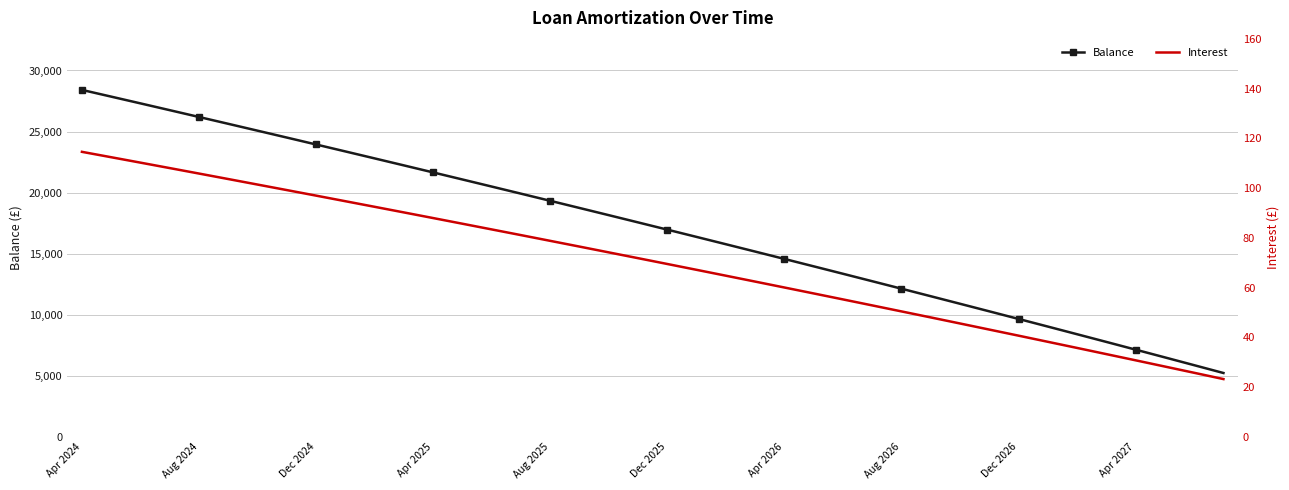

The Interest series shows 43.1 at 31. True or false?

True